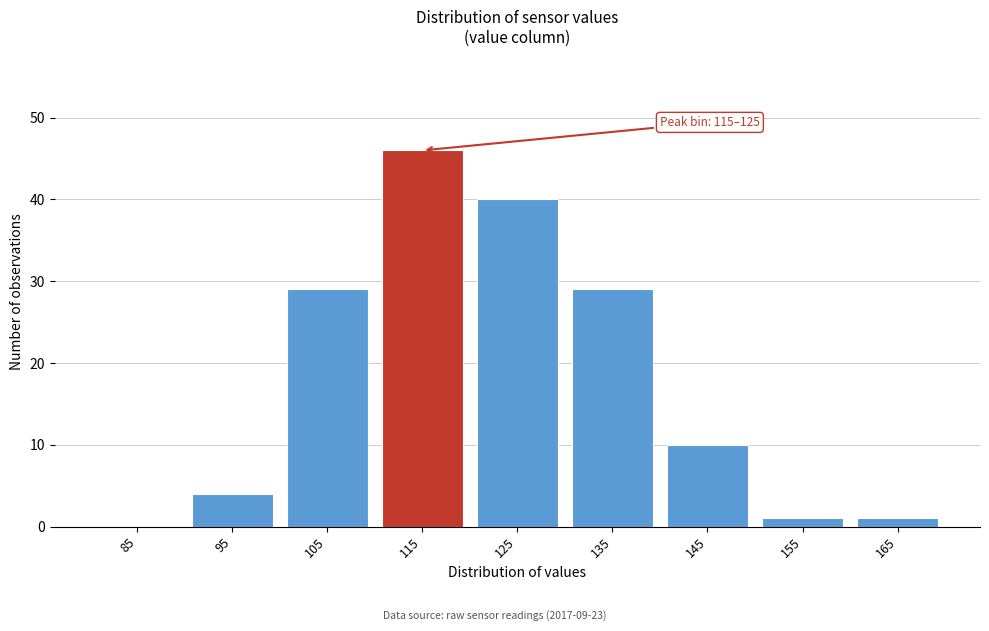

Reading right to left, what are all the values shown in this chart?

165=1	155=1	145=10	135=29	125=40	115=46	105=29	95=4	85=0